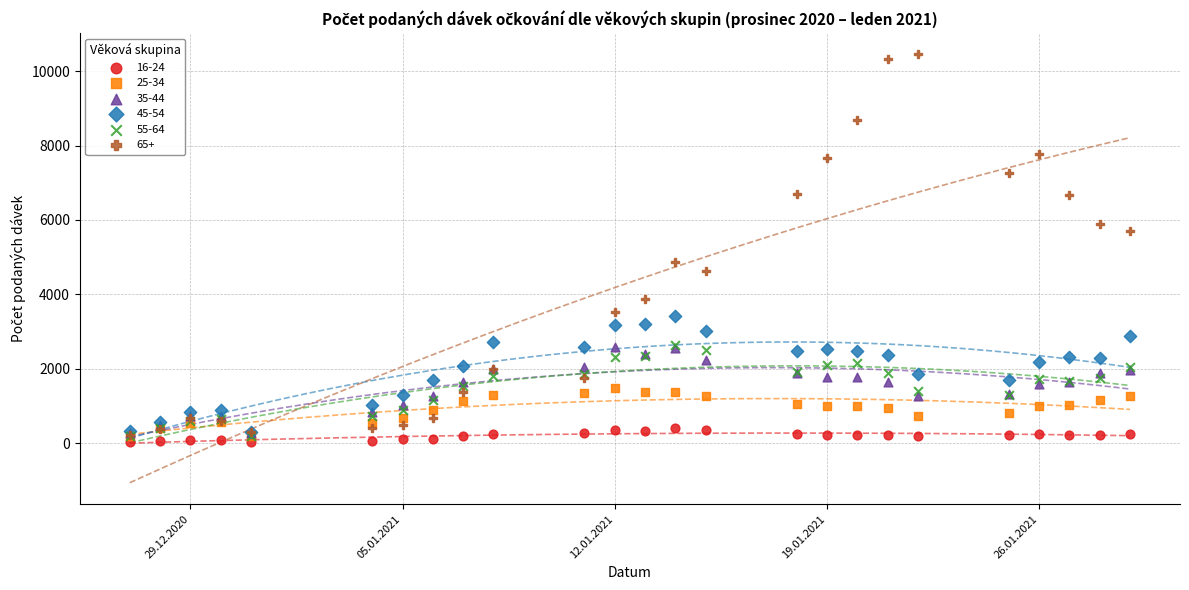

What are all the series names shown in the legend?

16-24, 25-34, 35-44, 45-54, 55-64, 65+